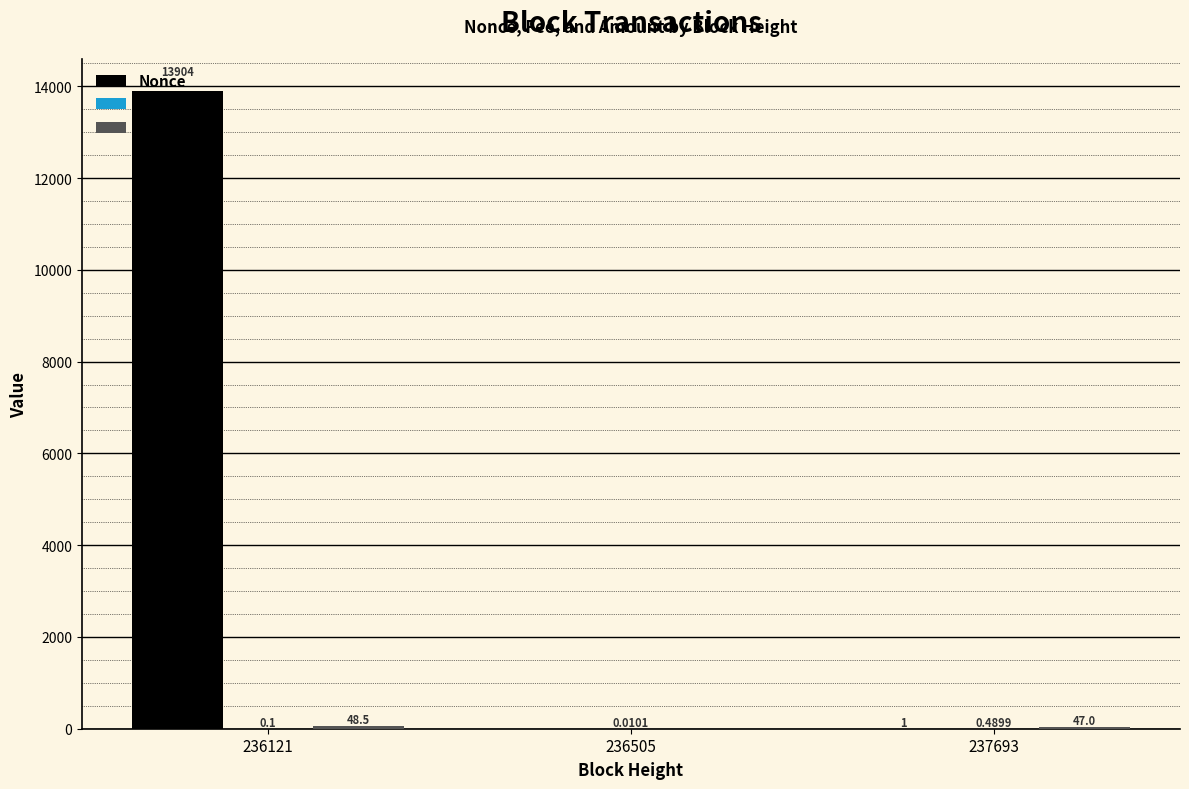

What is the sum of all Nonce values?

13905.0